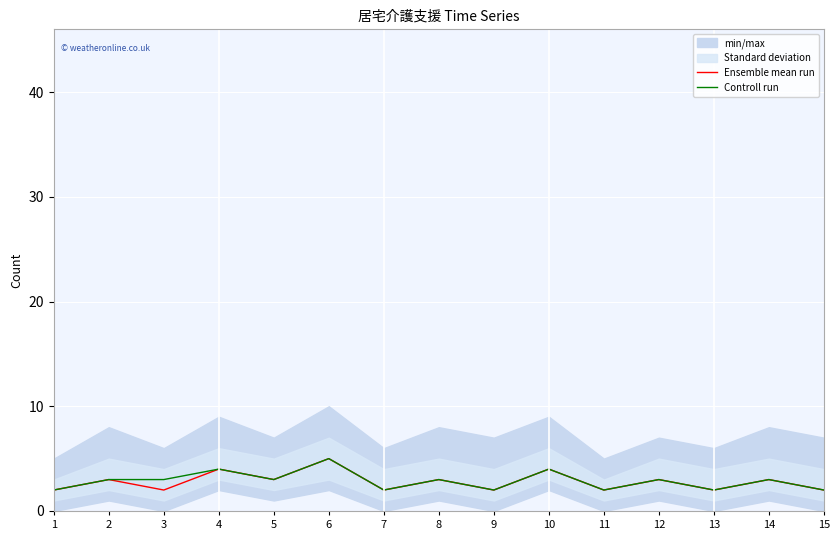

True or false: Ensemble mean run has a value of 2 at 7.

True